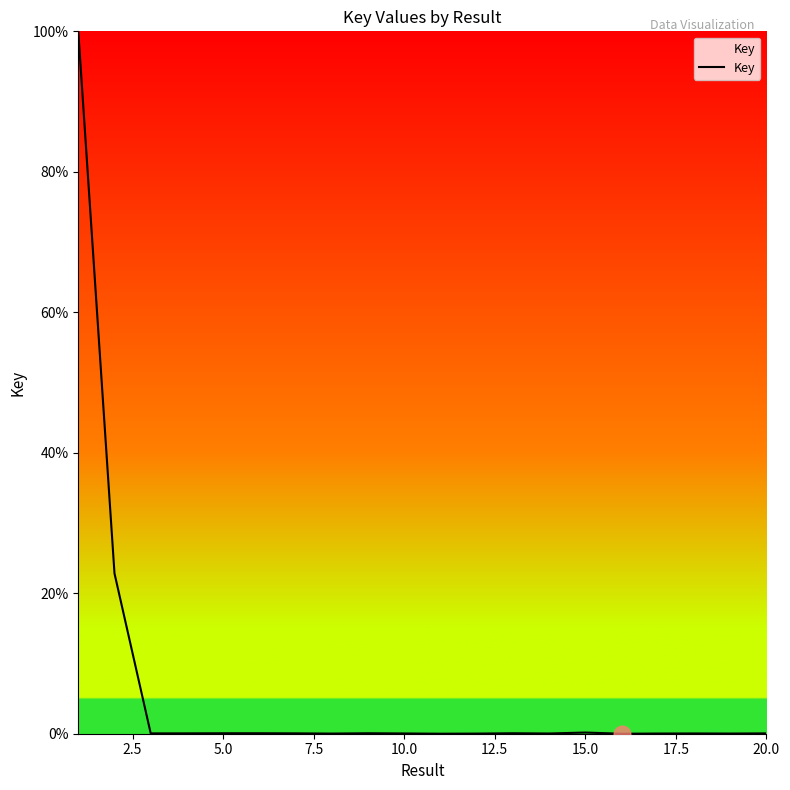

What is the sum of all values?

123.7